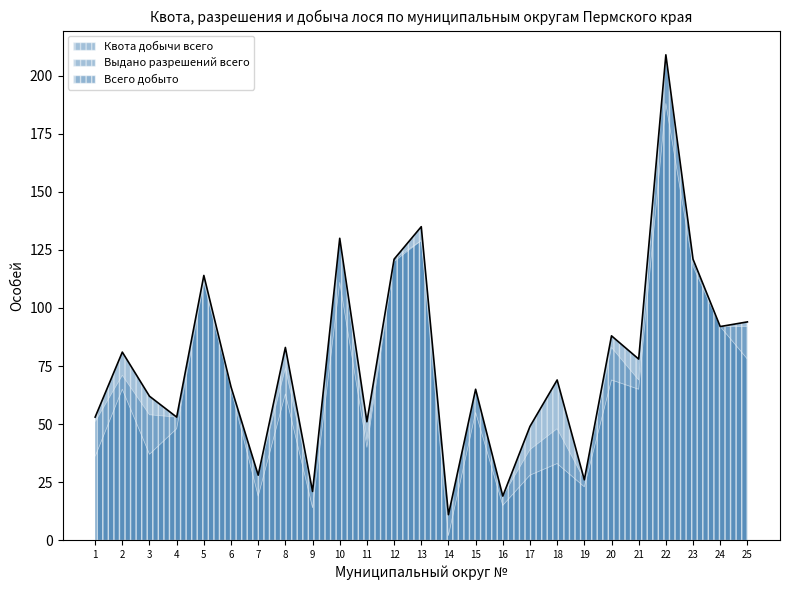

At which label does Всего добыто first exceed 63?

2